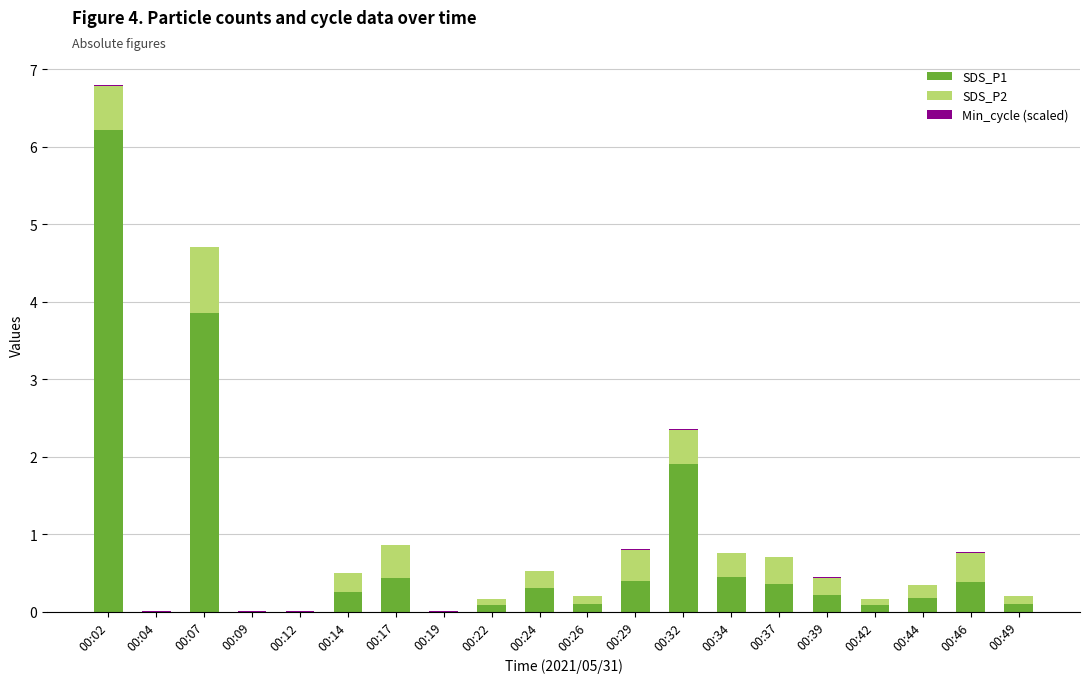

True or false: SDS_P1 has a value of -2.7 at 00:12.

False